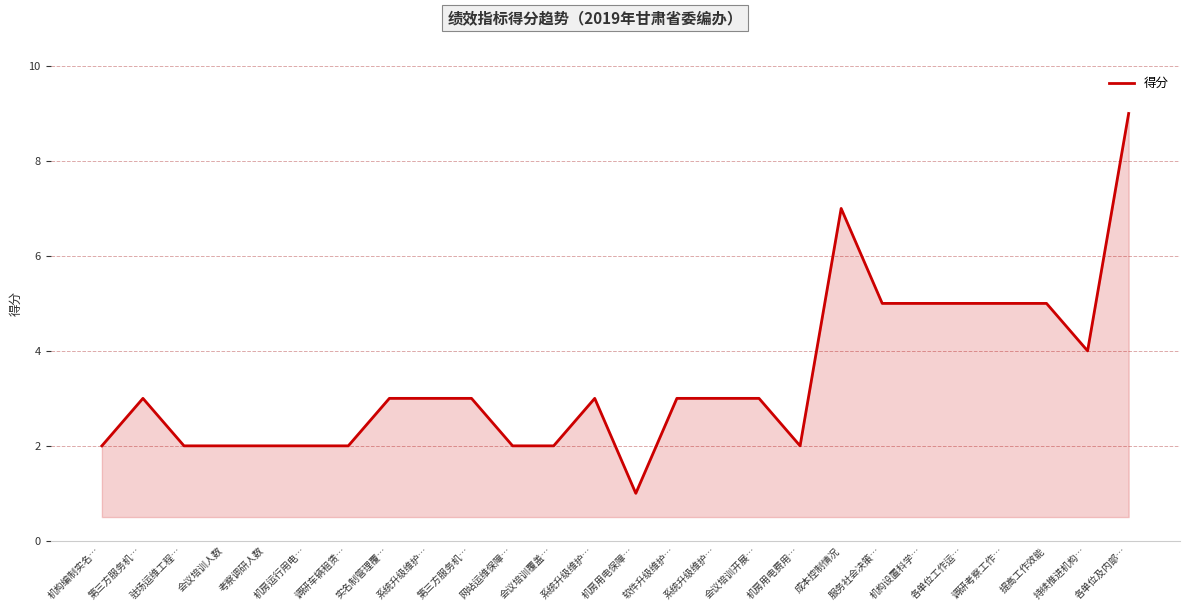

Reading left to right, what are all the values shown in this chart?

机构编制实名…=2	第三方服务机…=3	驻场运维工程…=2	会议培训人数=2	考察调研人数=2	机房运行用电…=2	调研车辆租赁…=2	实名制管理覆…=3	系统升级维护…=3	第三方服务机…=3	网站运维保障…=2	会议培训覆盖…=2	系统升级维护…=3	机房用电保障…=1	软件升级维护…=3	系统升级维护…=3	会议培训开展…=3	机房用电费用…=2	成本控制情况=7	服务社会决策…=5	机构设置科学…=5	各单位工作运…=5	调研考察工作…=5	提高工作效能=5	持续推进机构…=4	各单位及内部…=9